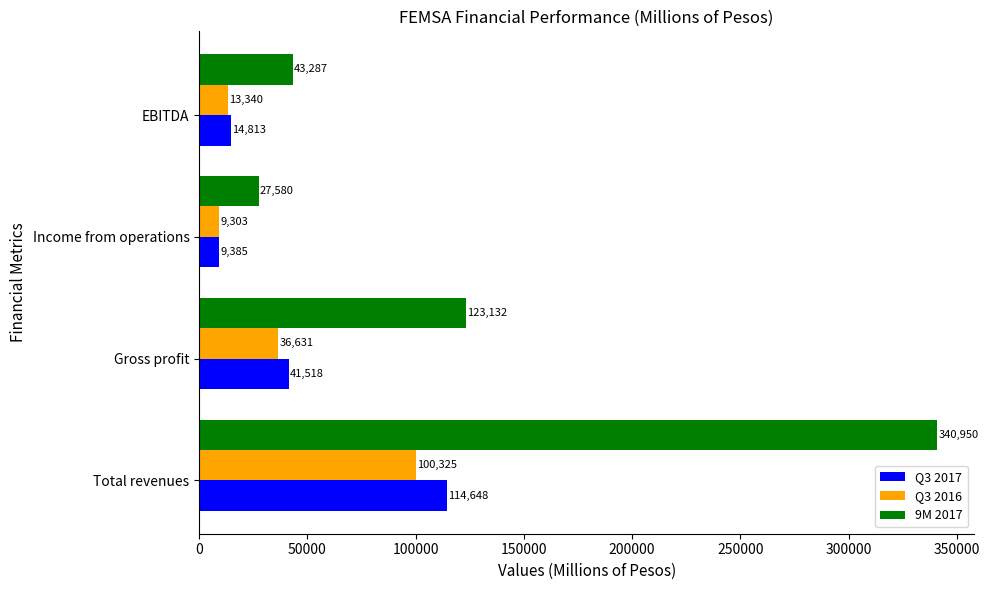

List the series in order of their peak value, lowest first.

Q3 2016, Q3 2017, 9M 2017